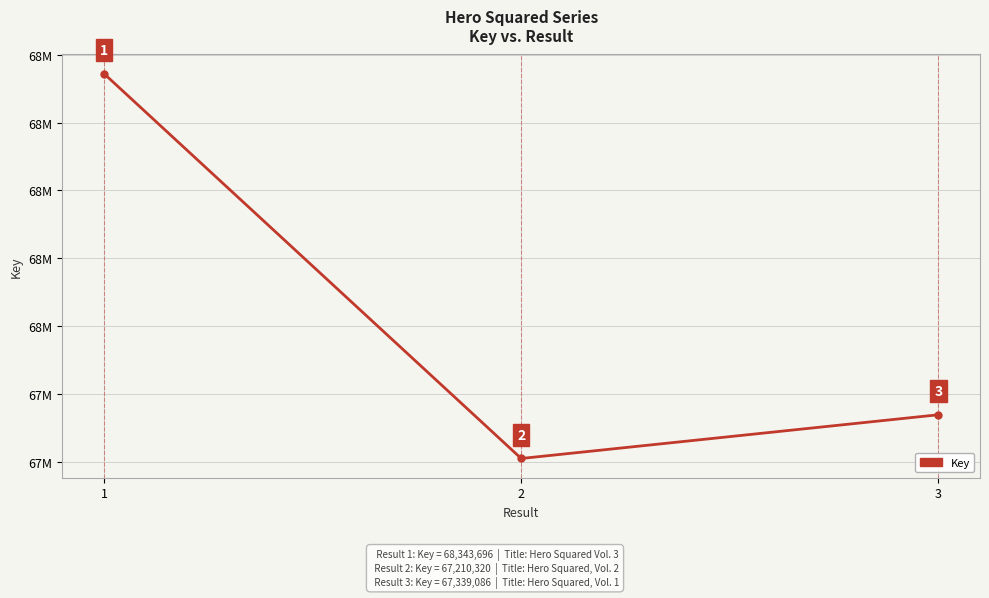

What is the ratio of the value at 1 to the value at 3?

1.0